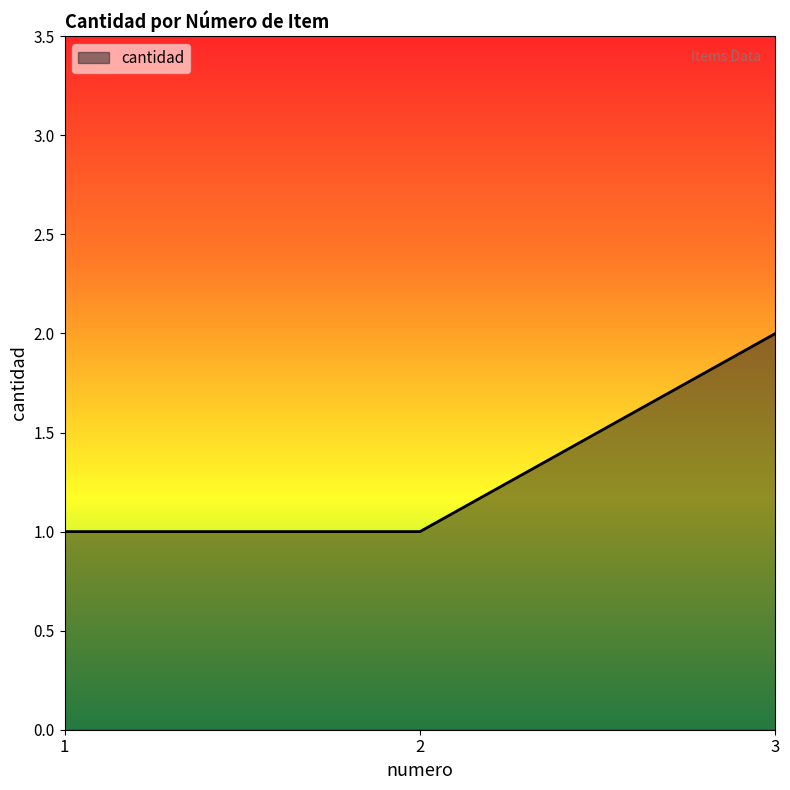

True or false: the data shows 2 at 3.

True